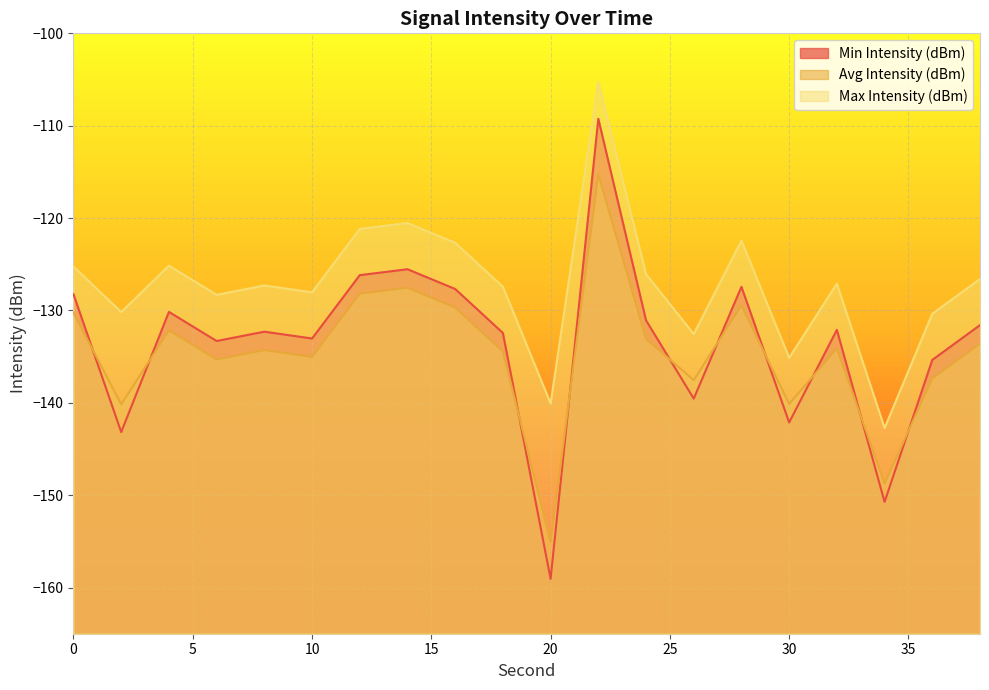

What is the value of the Avg Intensity (dBm) point at the 9th from the left?

-129.7